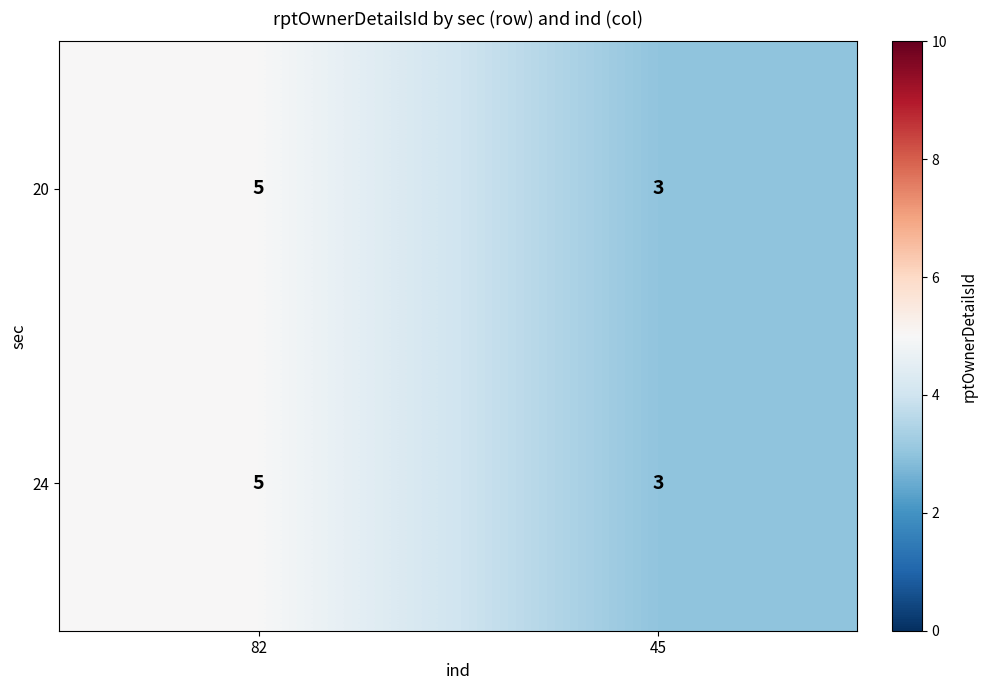

Which category has the highest value across all series?

82